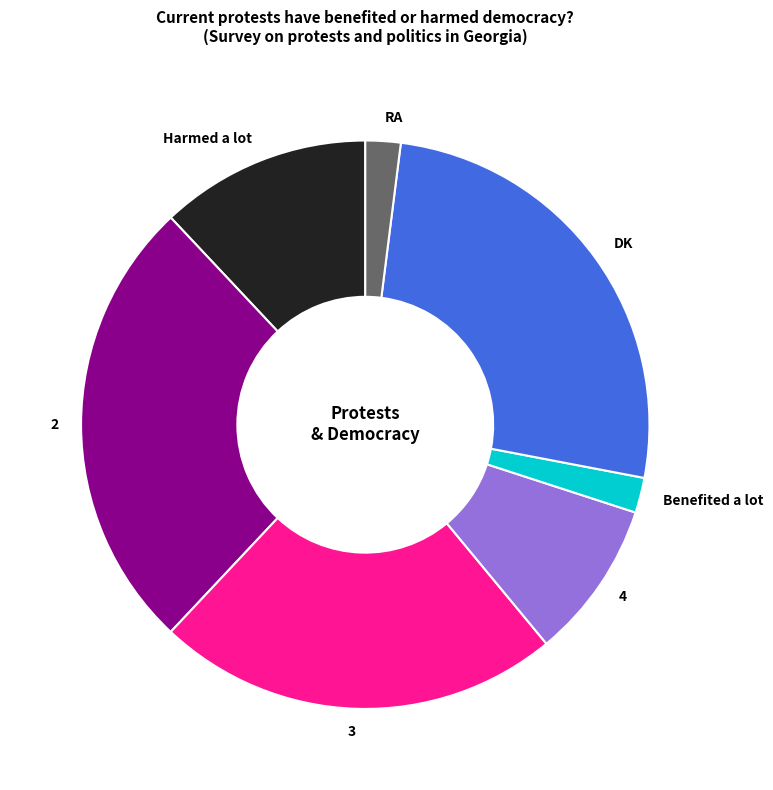

How many slices are in this pie chart?

7